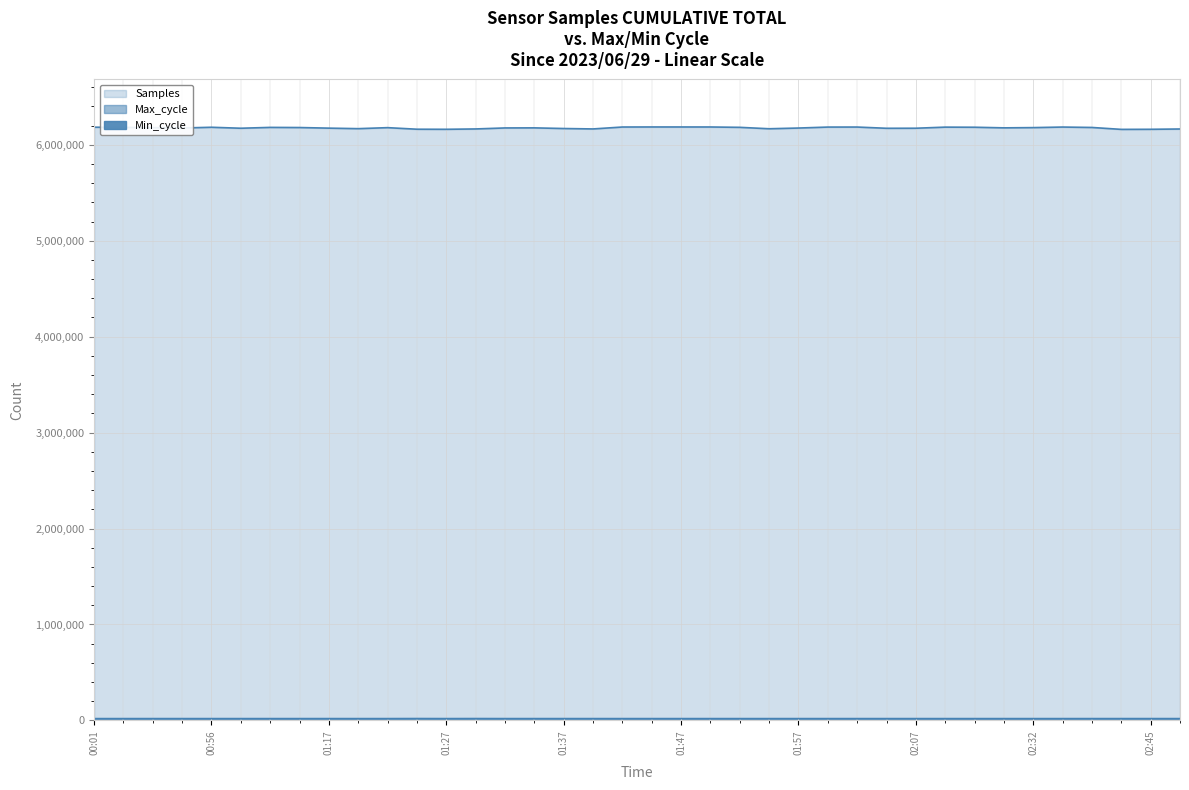

The value of Max_cycle at 02:32 is 20411. True or false?

True